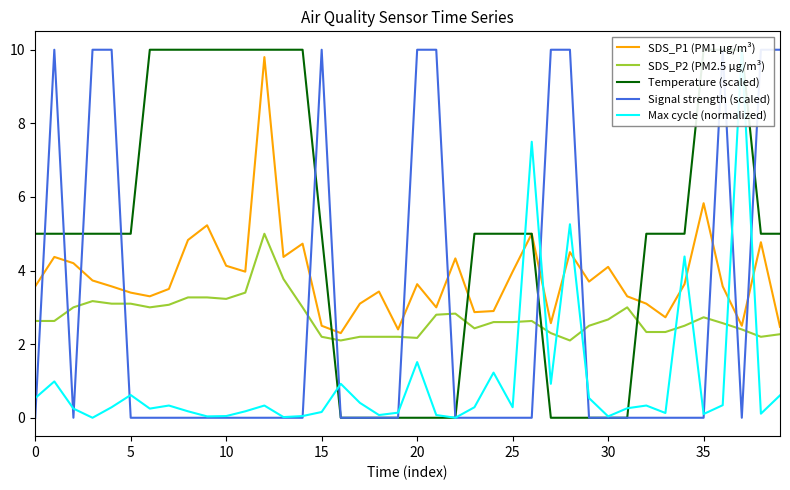

After their last crossing, which series has the higher values: Signal strength (scaled) or SDS_P1 (PM1 µg/m³)?

Signal strength (scaled)